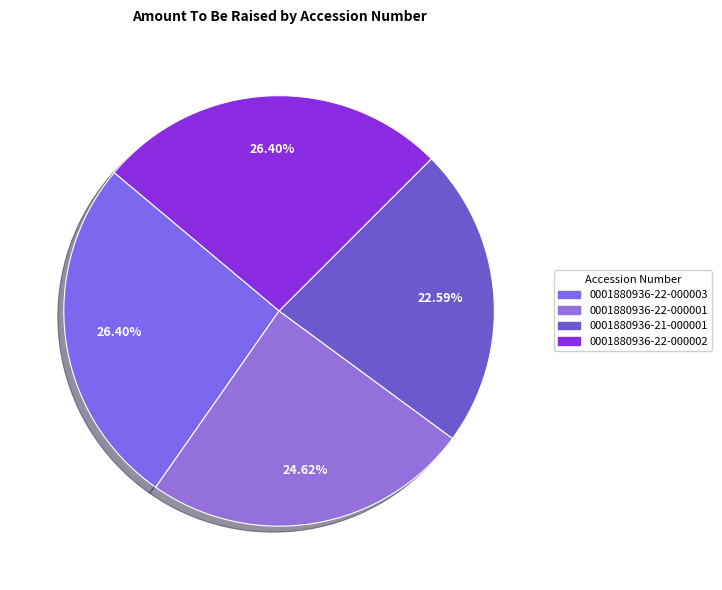

Which category has the smallest portion of the pie?

0001880936-21-000001